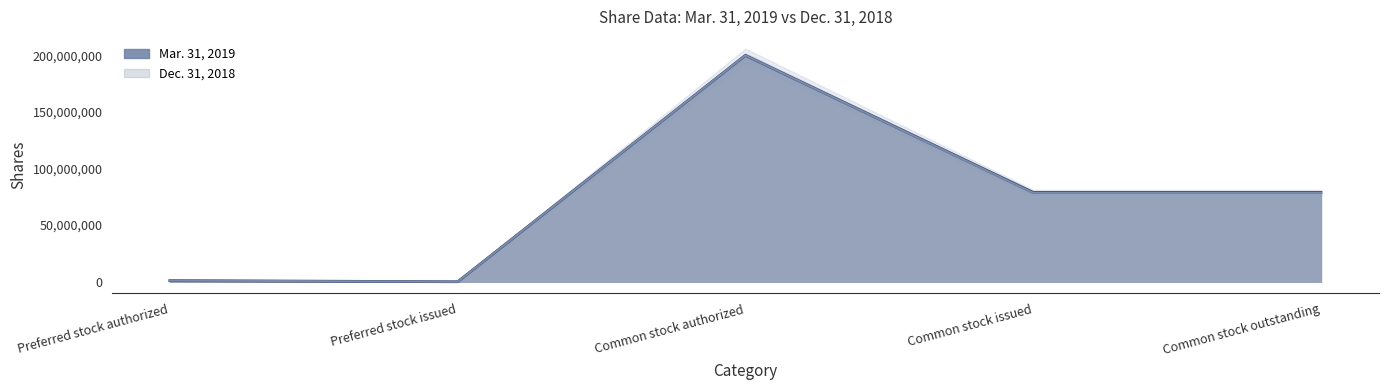

What is the label of the 5th point from the right?

Preferred stock authorized